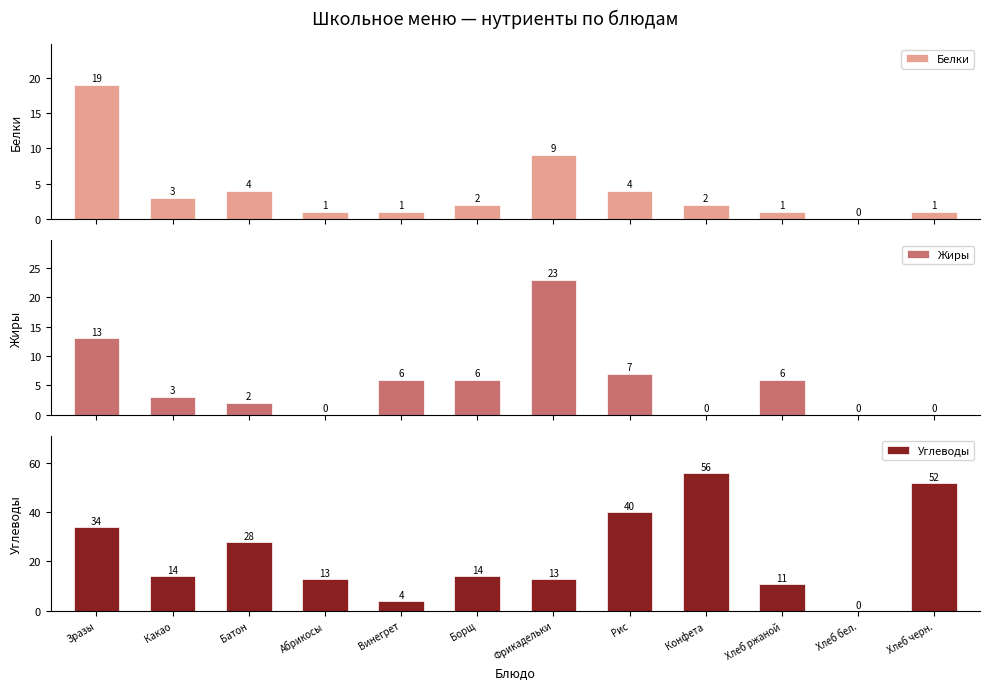

What are all the series names shown in the legend?

Белки, Жиры, Углеводы